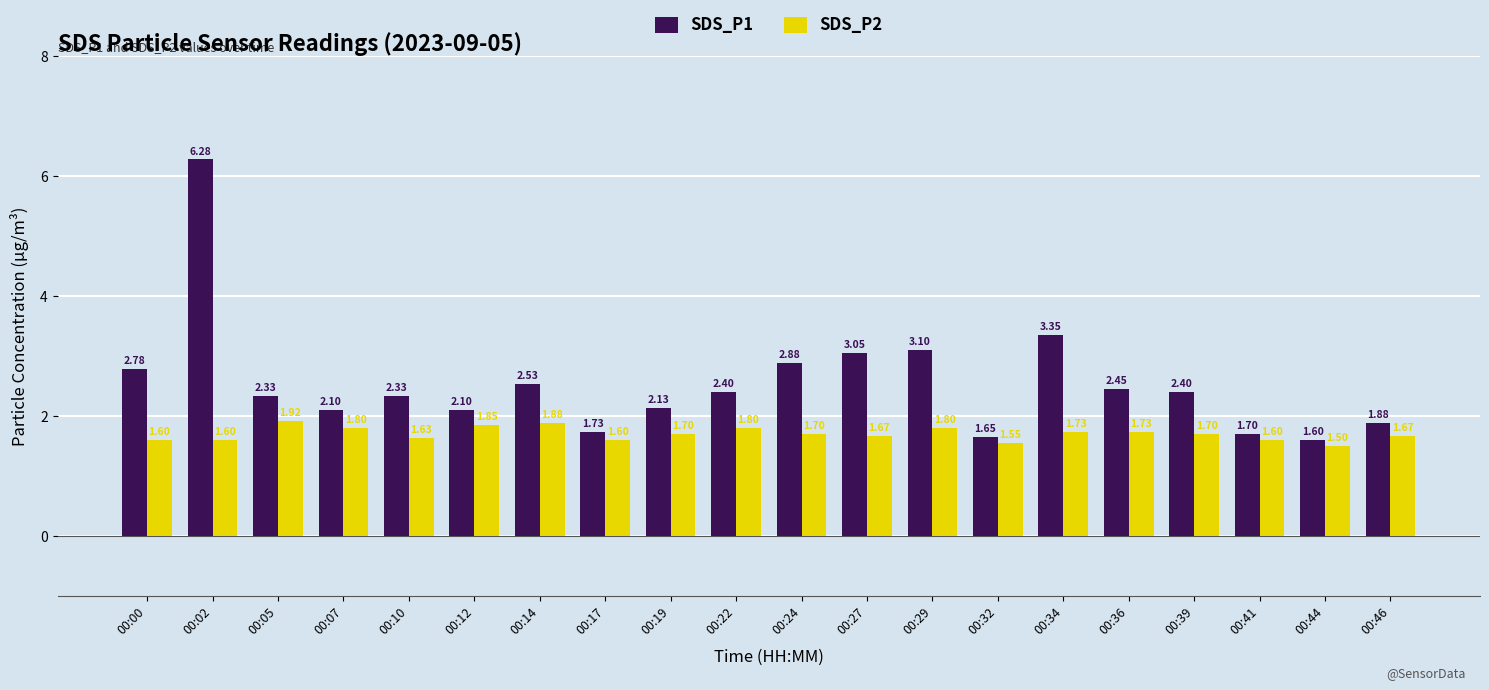

What is the maximum value shown in the chart?

6.3